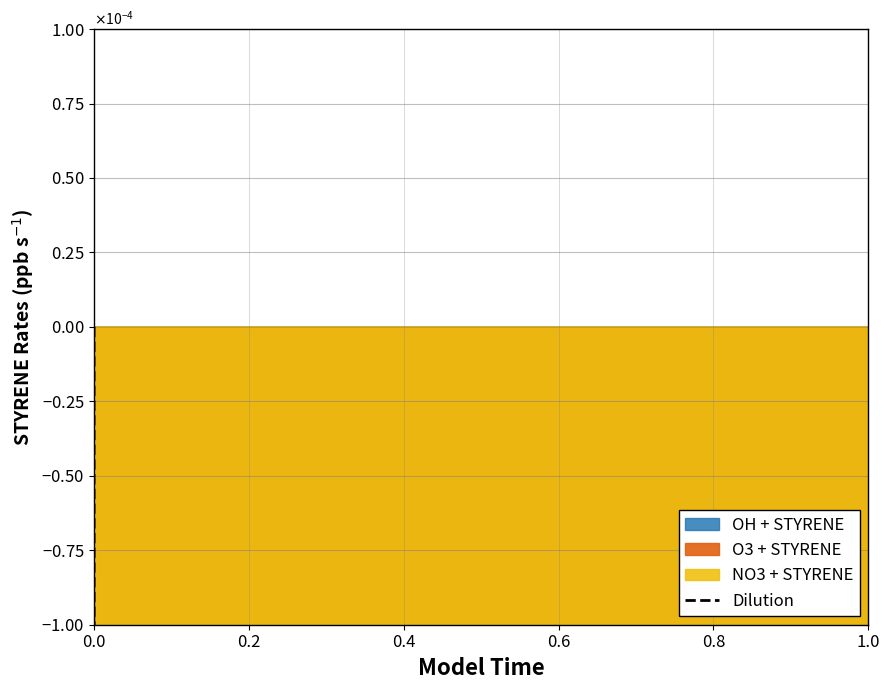

What is the value of the 12th point from the left?

-0.1